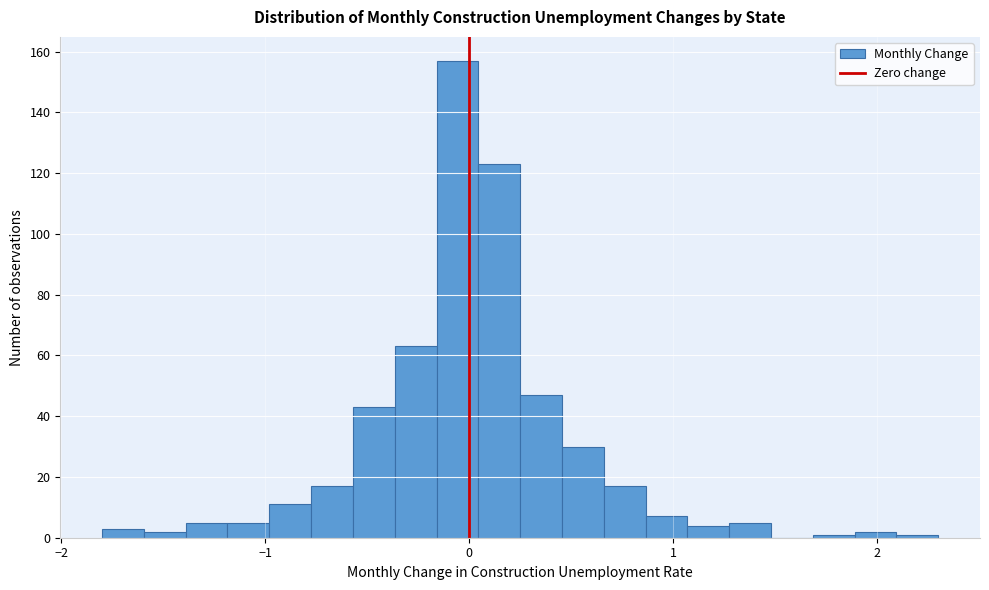

Read against the x-axis, roughly where is the centre of the tallest bar?

-0.1